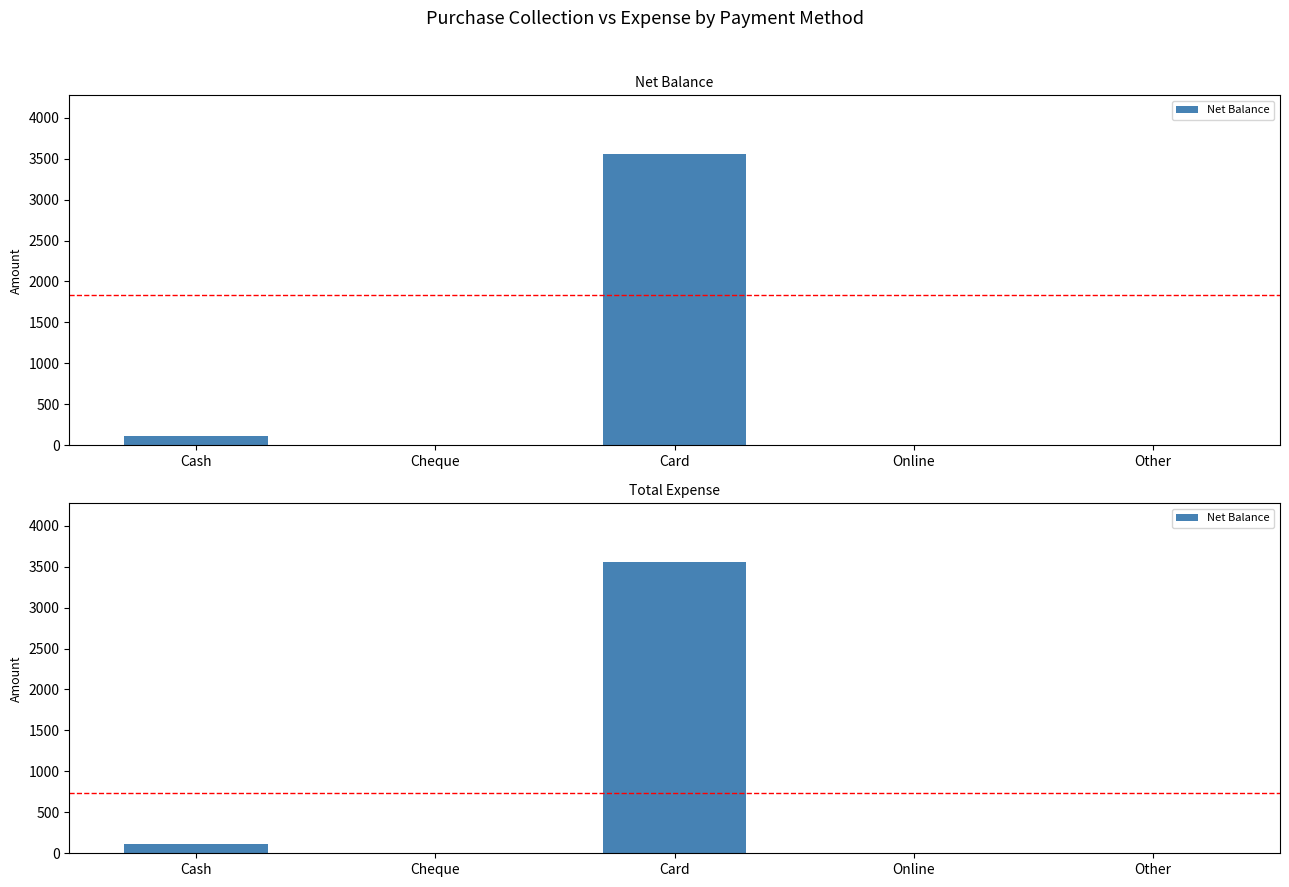

Reading left to right, extract all data points from this chart.

Cash=110	Cheque=0	Card=3560	Online=0	Other=0